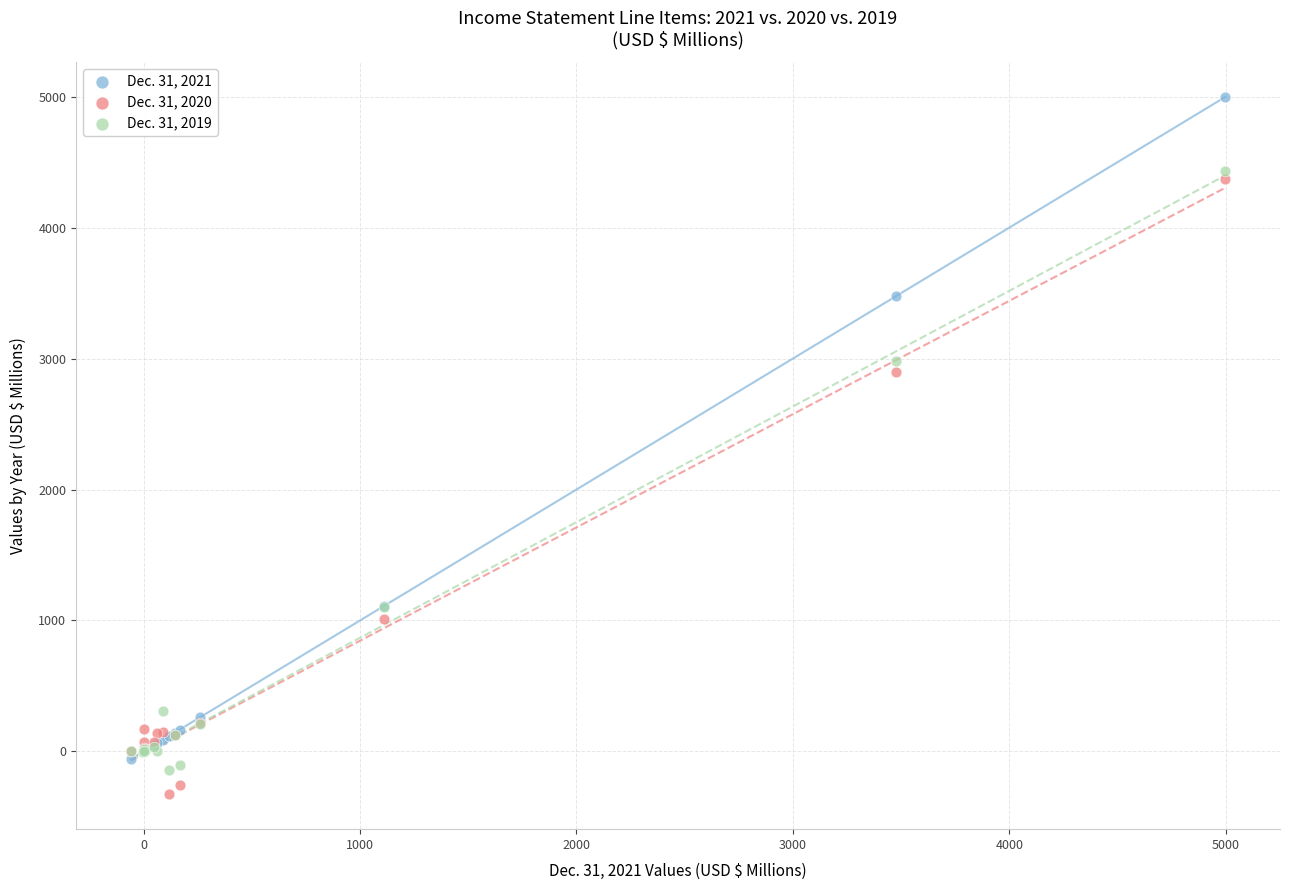

Across all series, what Y value is closest to 2335?

2896.9